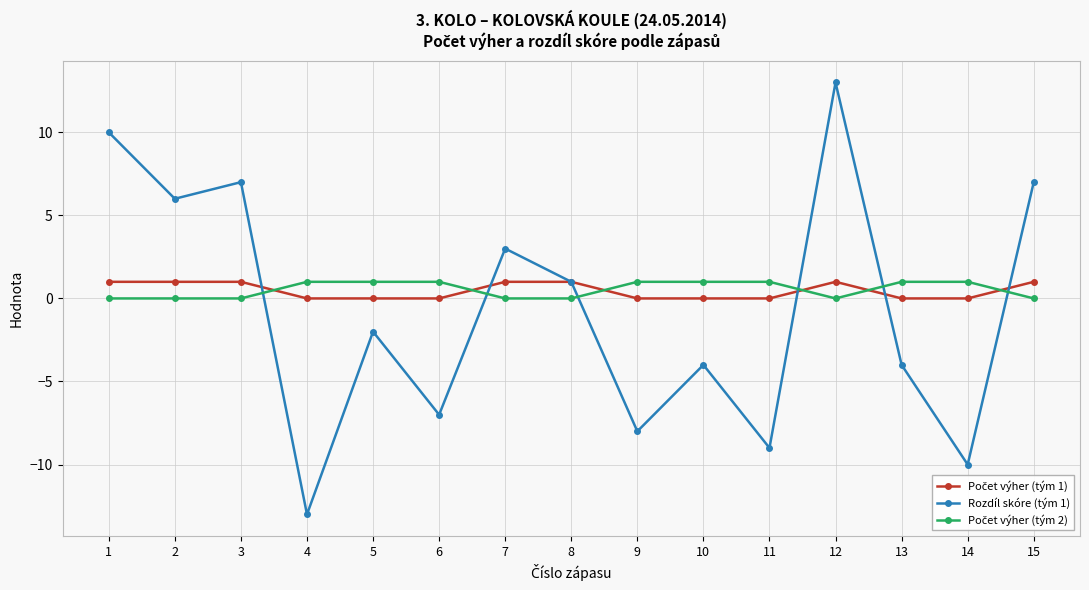

Which series has the widest spread of values?

Rozdíl skóre (tým 1)